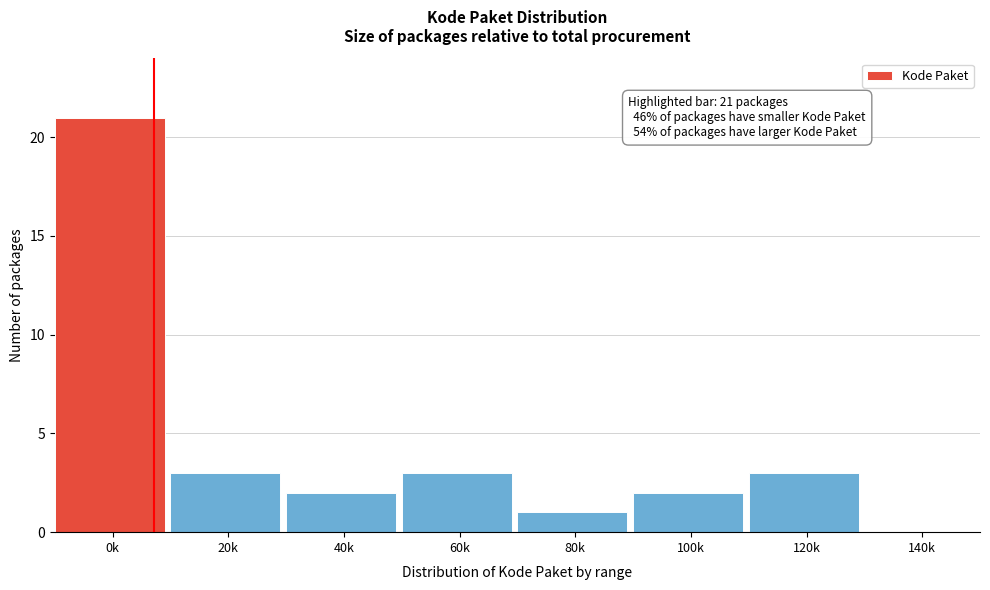

Reading left to right, what are all the values shown in this chart?

0k=21	20k=3	40k=2	60k=3	80k=1	100k=2	120k=3	140k=0